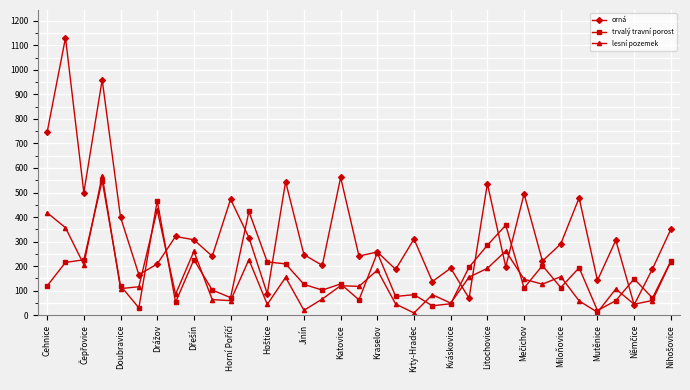

What is the maximum value shown in the chart?

1131.1